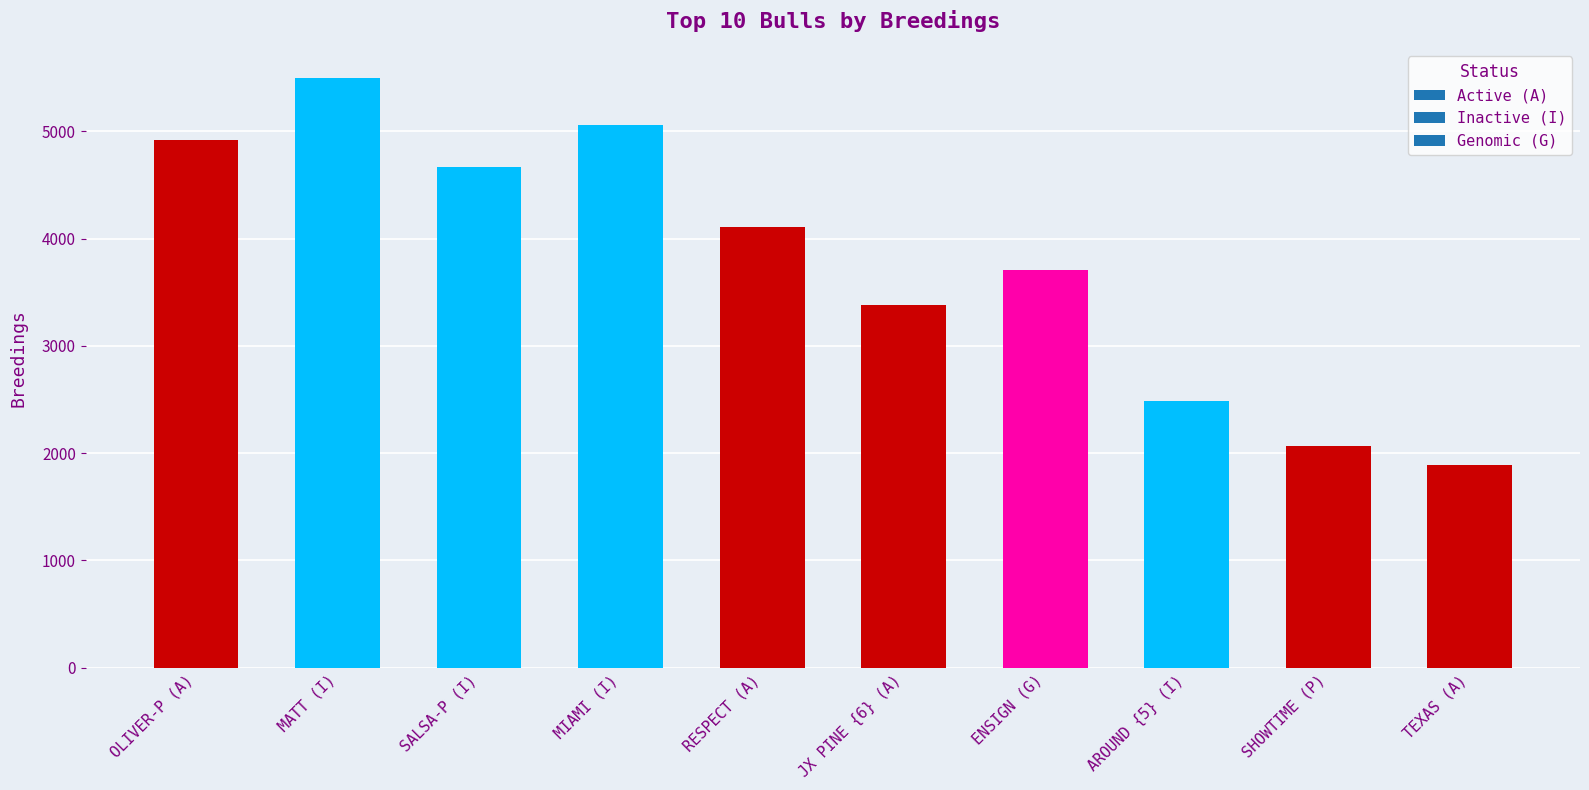

Read the value at ENSIGN (G).

3705